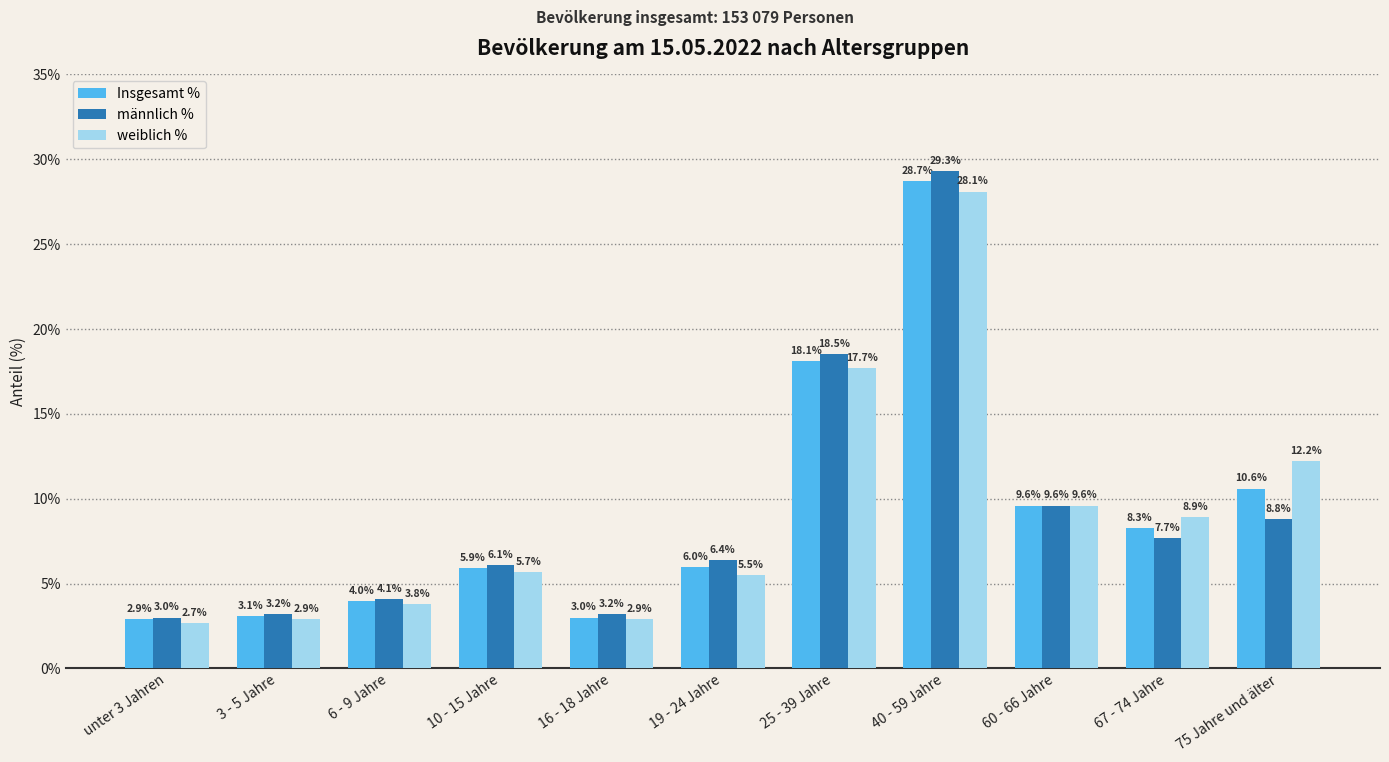

At which category is the sum across all series the highest?

40 - 59 Jahre